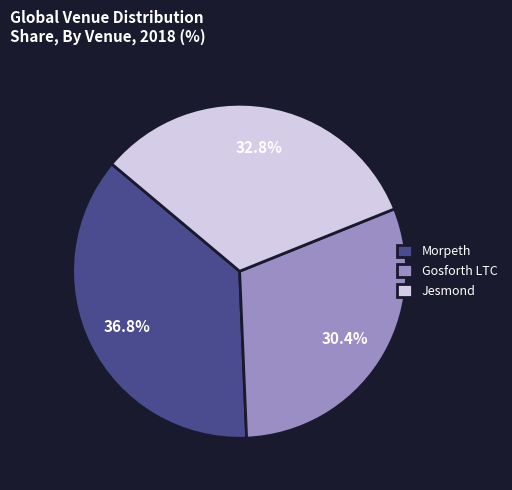

Does Gosforth LTC account for over 50% of the chart?

No